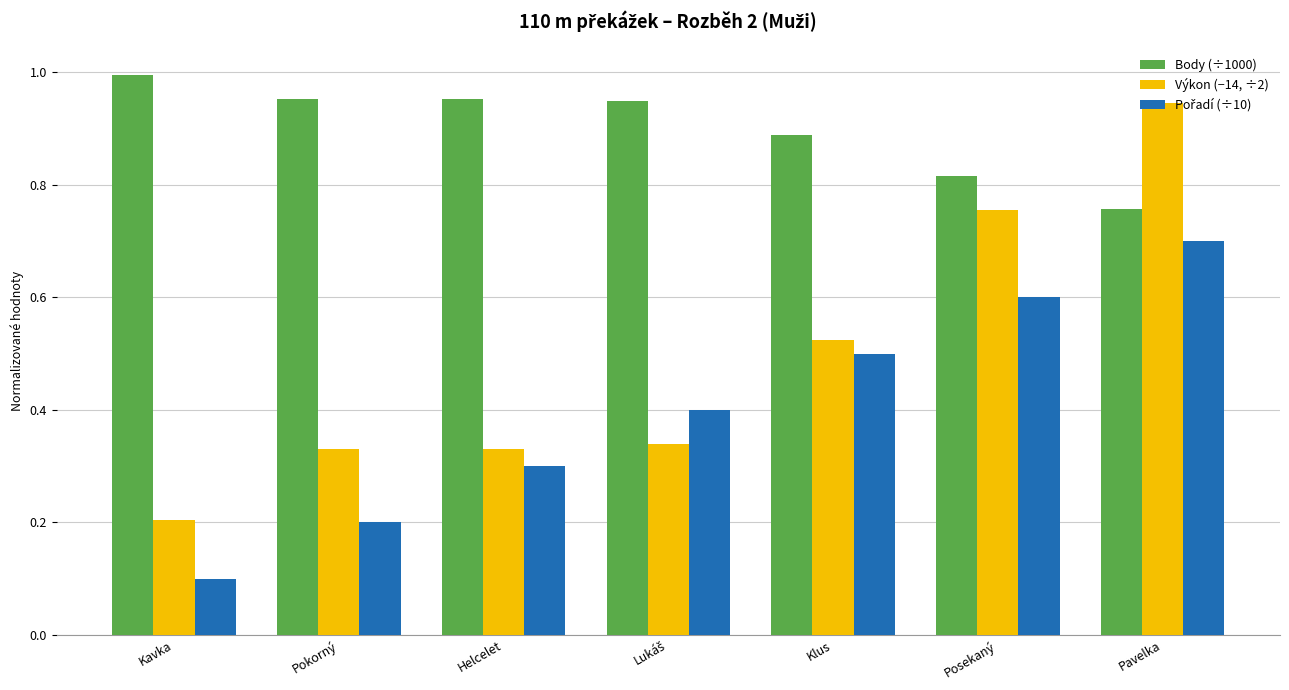

The value of Body (÷1000) at Helcelet is 1.3. True or false?

False